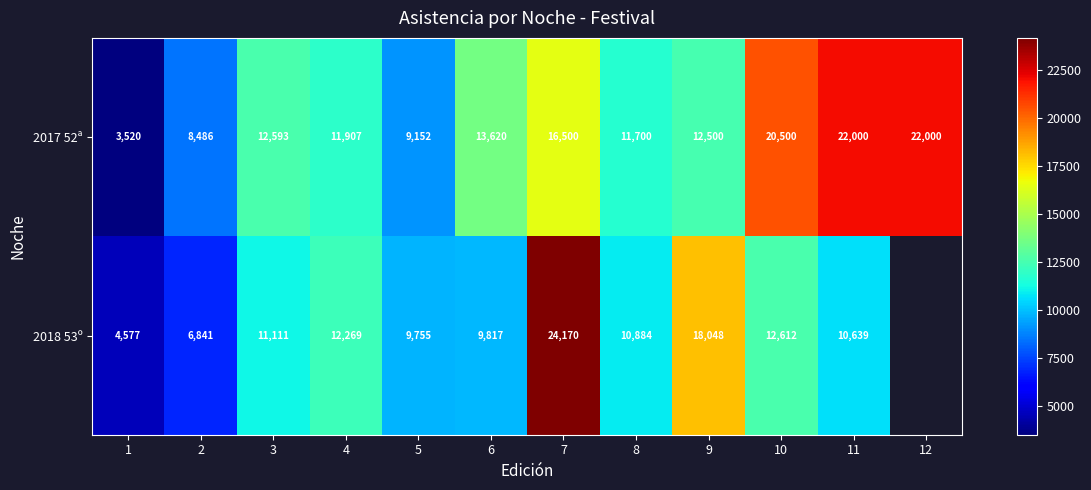

What is the spread (max minus min) of values at 11?

11361